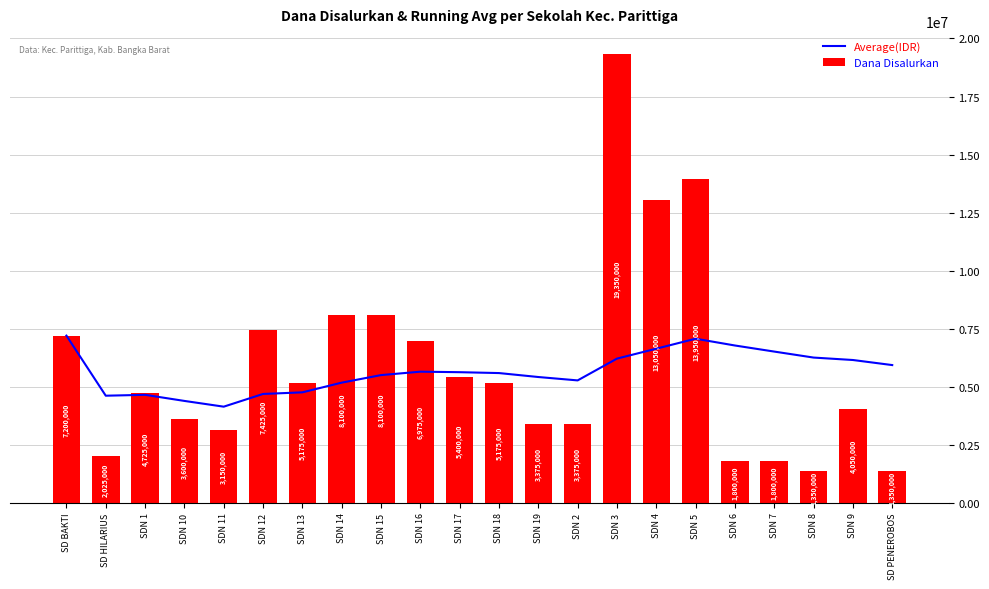

How many data points in Average(IDR) are above 5625000?

10